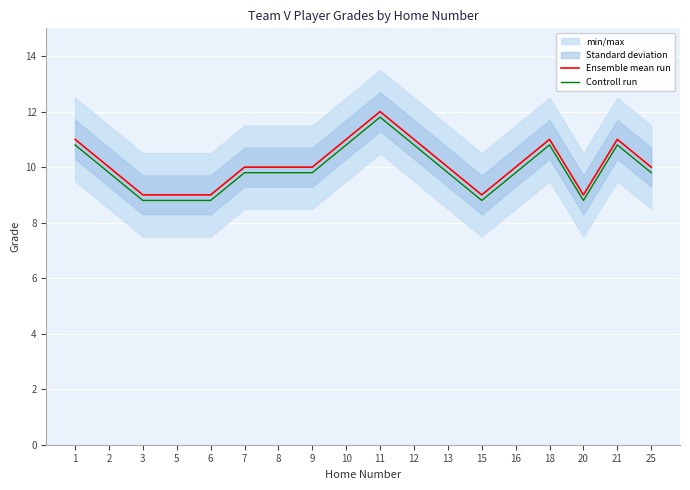

Which has a higher value, 8 or 15?

8